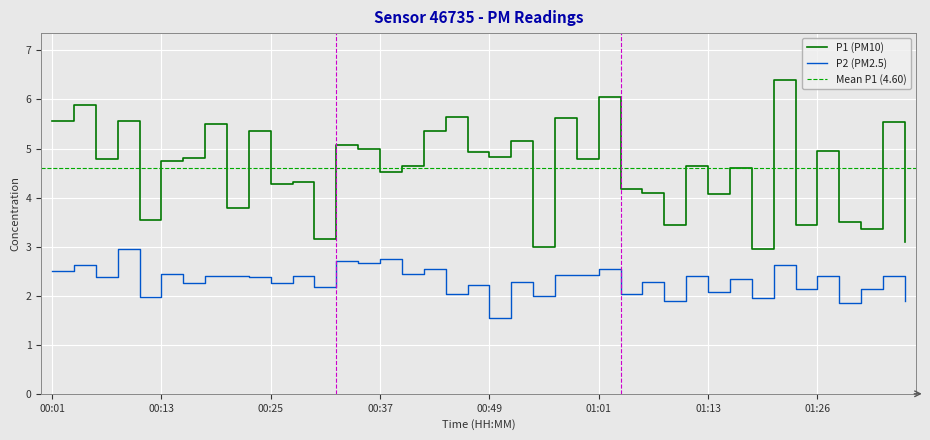

What is the label of the 10th point from the right?

01:13